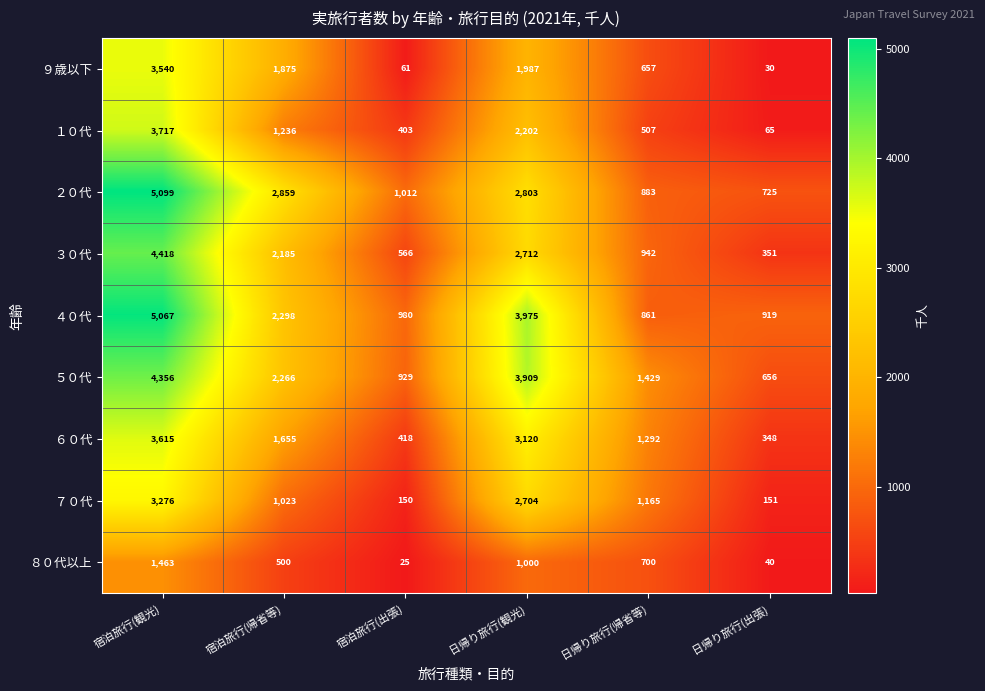

Which category has the highest value across all series?

宿泊旅行(観光)